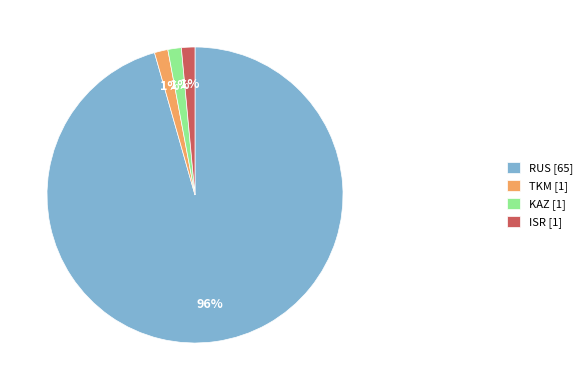

Count the number of slices in the pie.

4